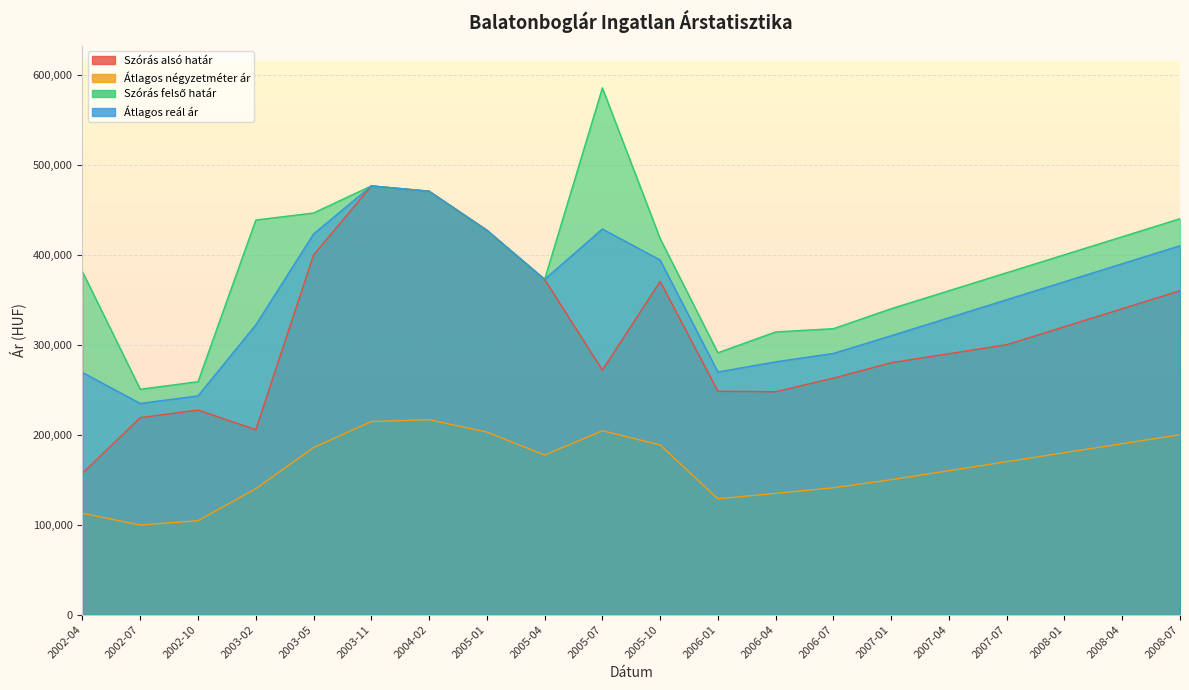

At which category does Szórás alsó határ reach its first local valley?

2003-02